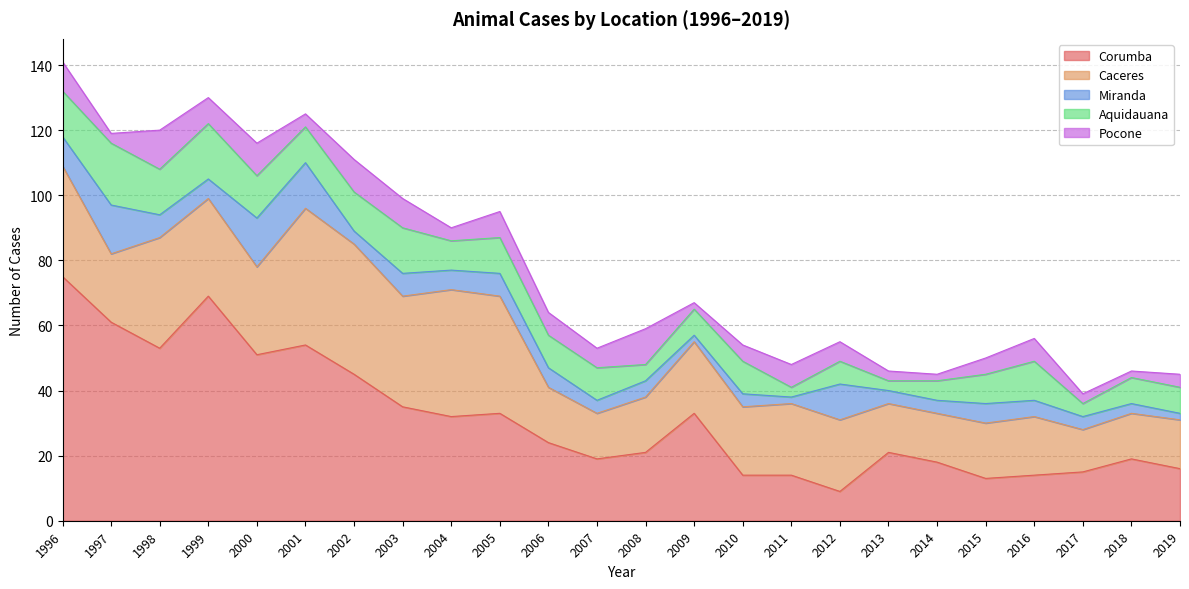

Is the value of Aquidauana at 2000 greater than the value of Caceres at 2005?

No